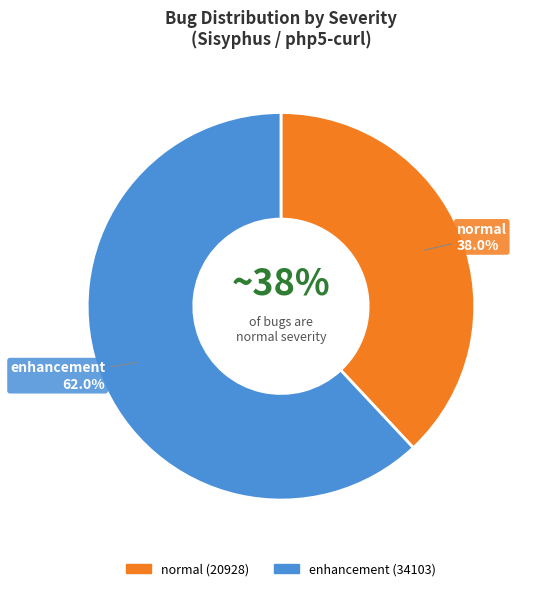

Is it true that normal is 51% of the pie?

False